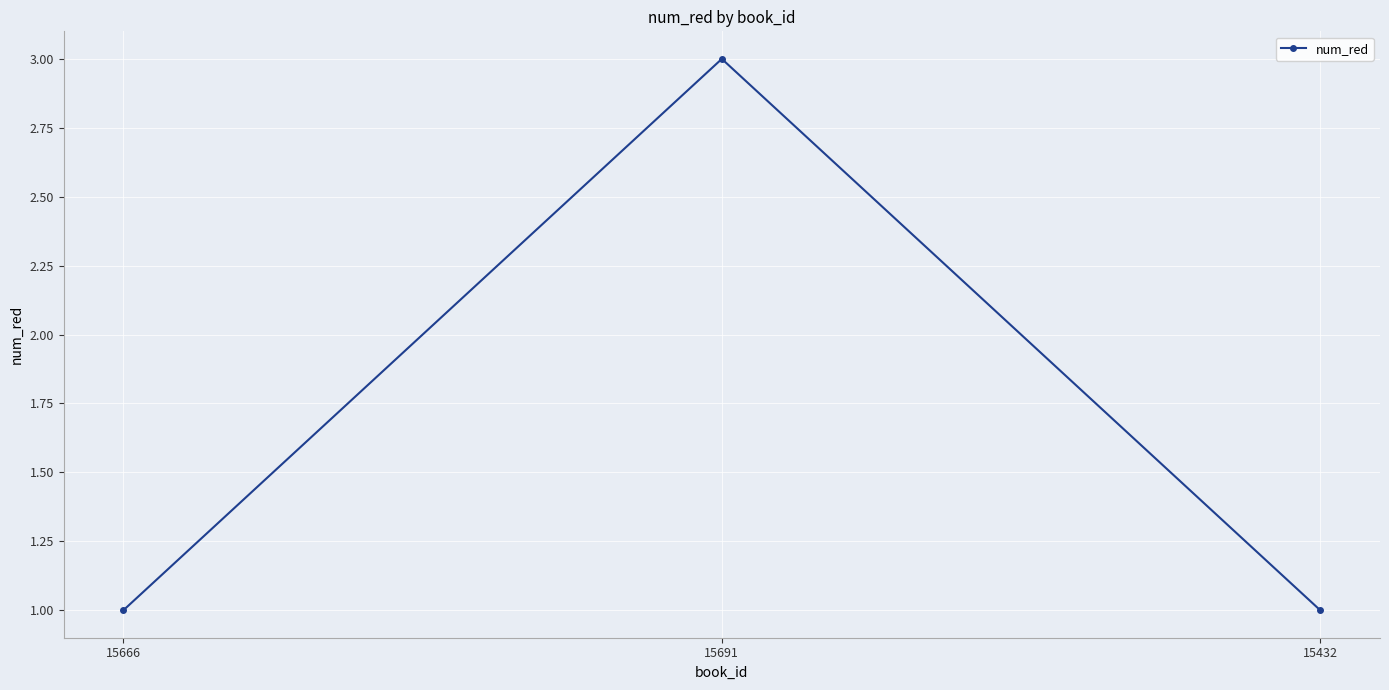

Which label corresponds to the largest value in the chart?

15691